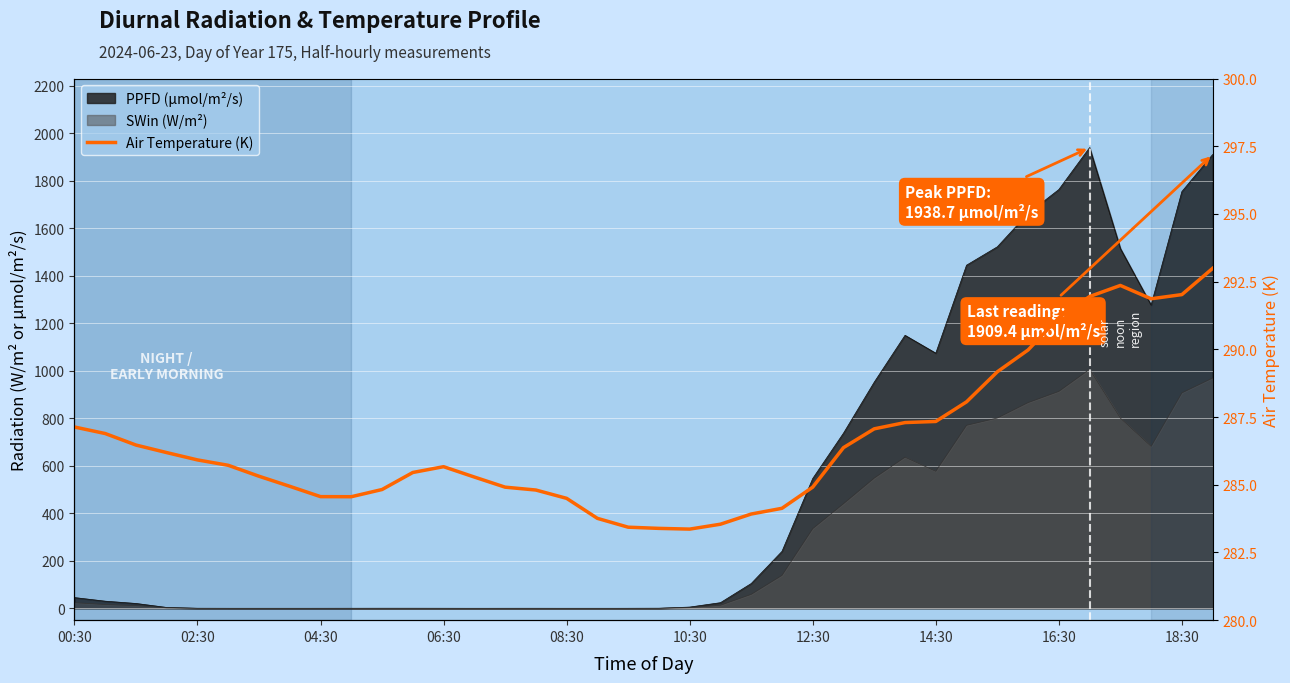

Between 37 and 13, which is larger?

37